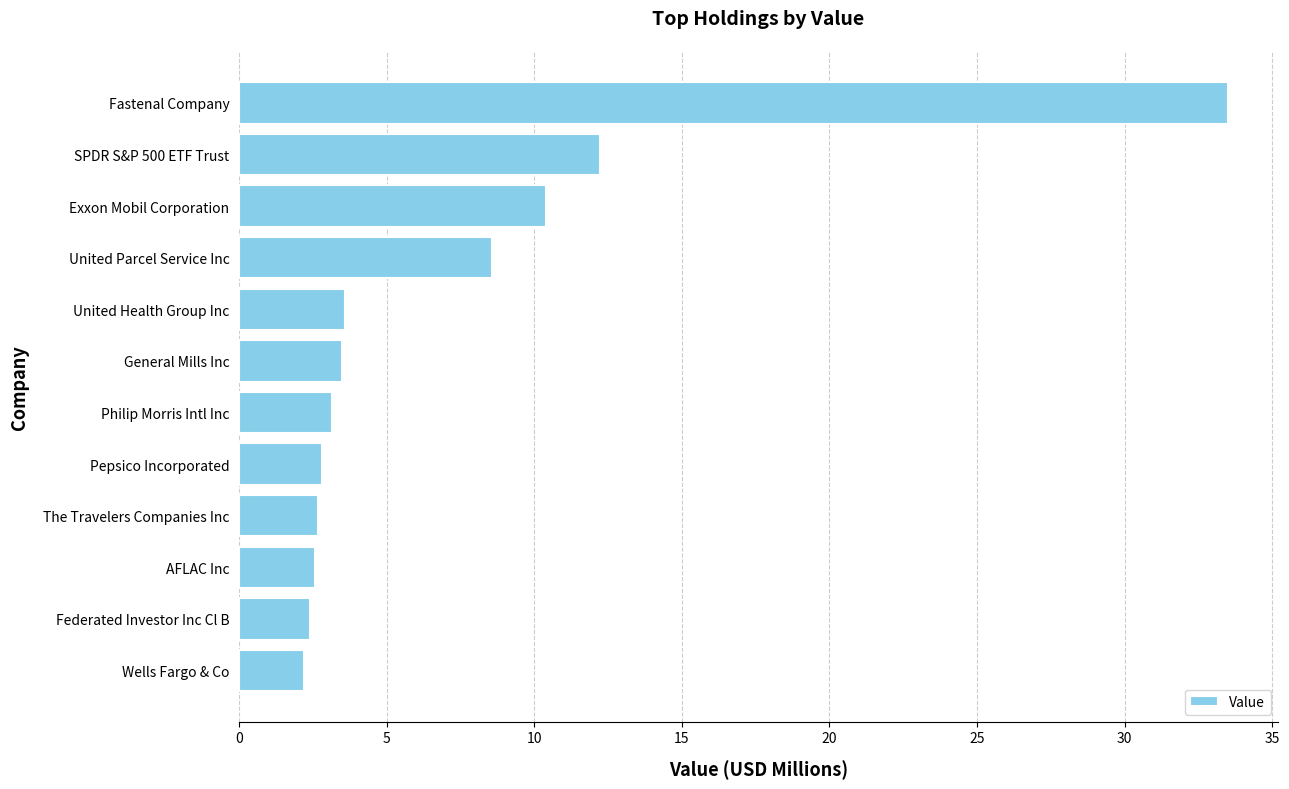

What is the sum of all values?

87.6